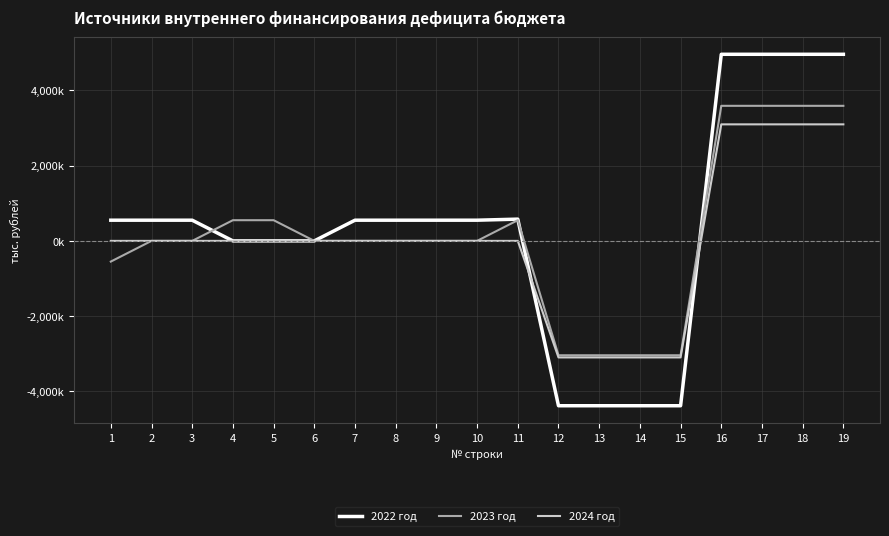

Which series has the largest total across all categories?

2022 год